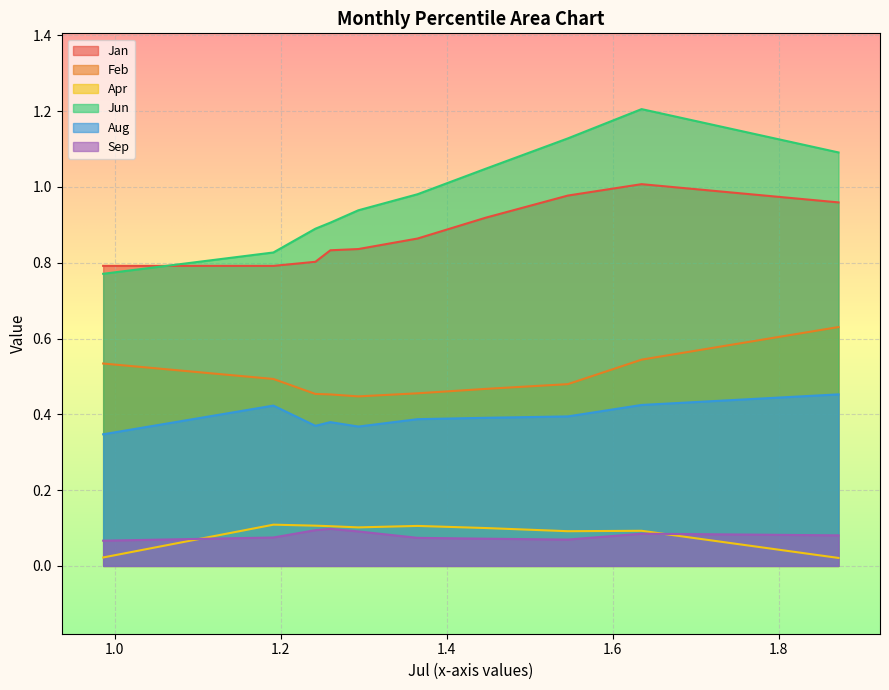

What is the difference between the maximum and minimum values in the Feb series?

0.2